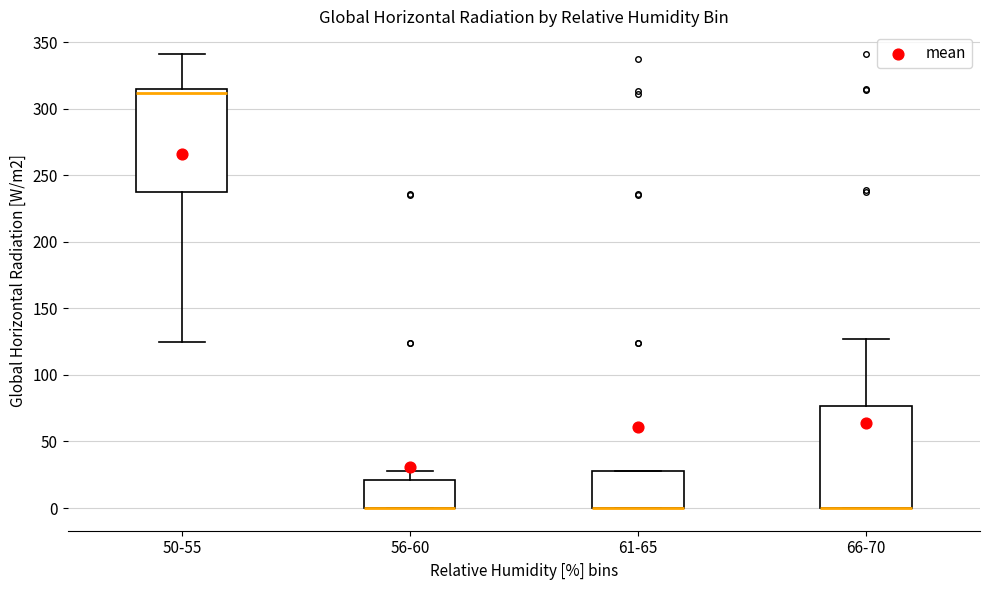

Reading left to right, transcribe this box plot: for each box, give where its median line is, the range the box spans, and where its two whiskers end, as read against the y-axis. The values are not printed on the chart, so give them approximately, as read against the axis.

50-55: median 310, box 240 to 315, whiskers 125 to 340
56-60: median 0 (drawn on the box's lower edge), box 0 to 20, whiskers 0 to 30
61-65: median 0 (drawn on the box's lower edge), box 0 to 30, whiskers 0 to 30
66-70: median 0 (drawn on the box's lower edge), box 0 to 75, whiskers 0 to 125